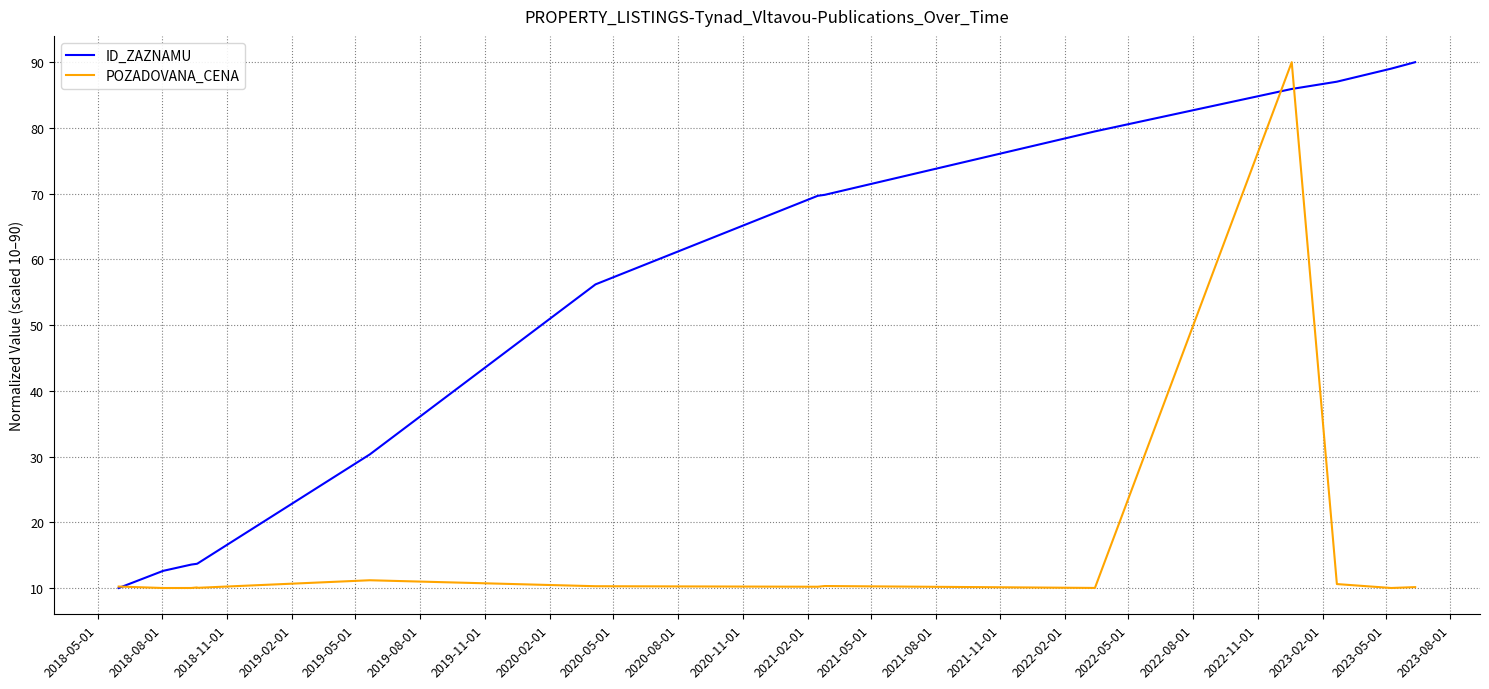

True or false: POZADOVANA_CENA and ID_ZAZNAMU cross at least once.

True